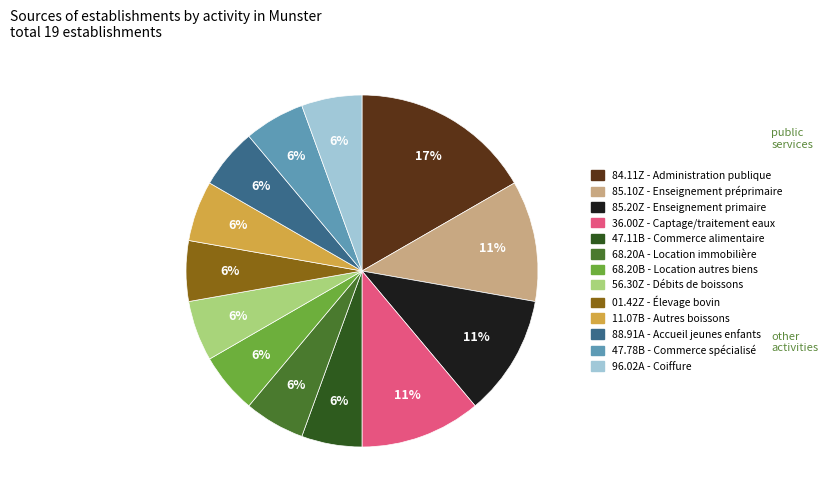

Is there a majority slice in this chart?

No